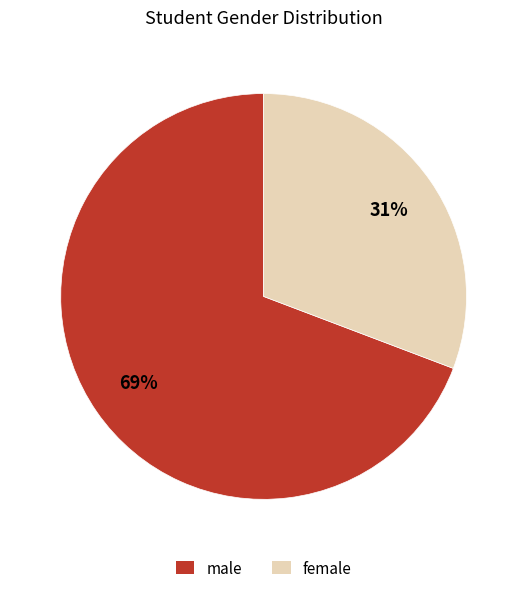

Is the sum of male and female greater than half?

Yes